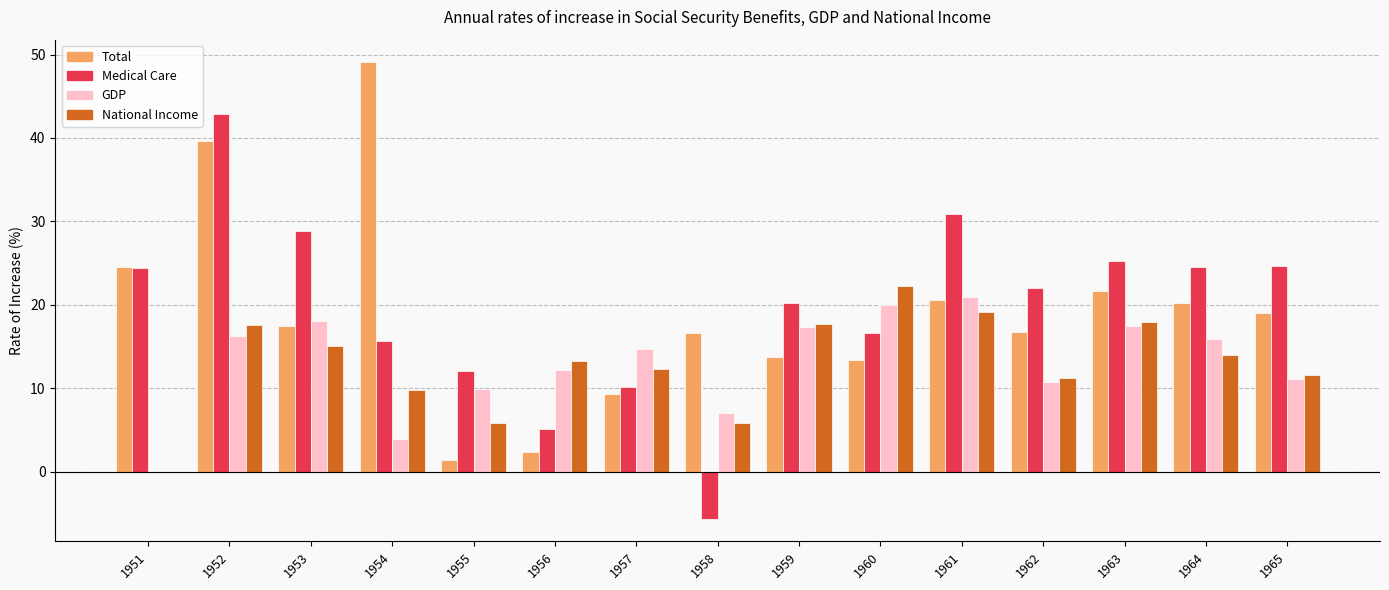

Is it true that Total equals 39.7 at 1952?

True